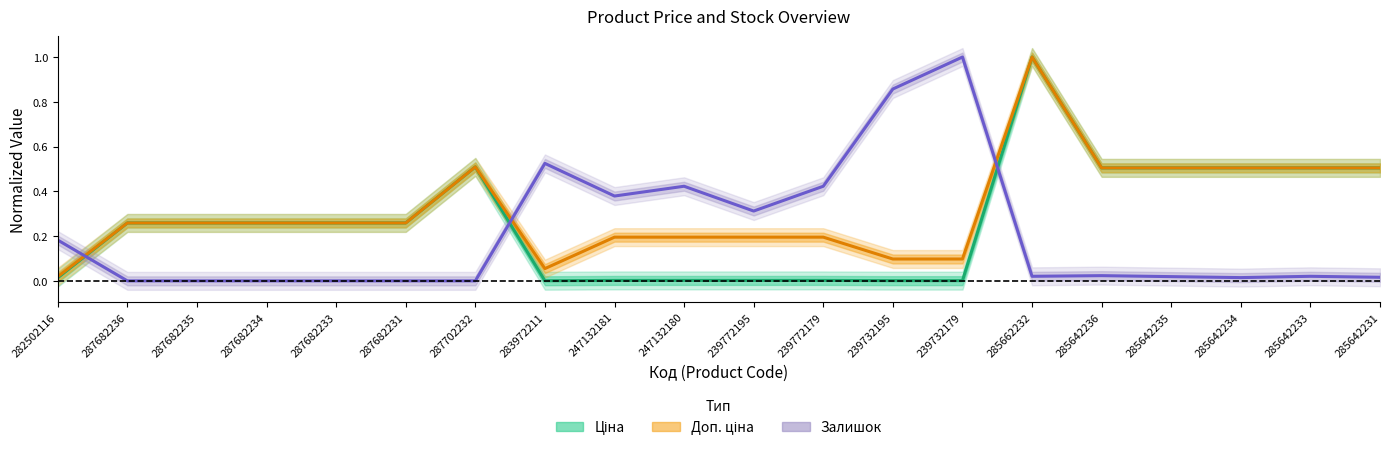

True or false: Ціна (центр) has more than 1 points higher than both neighbors.

True